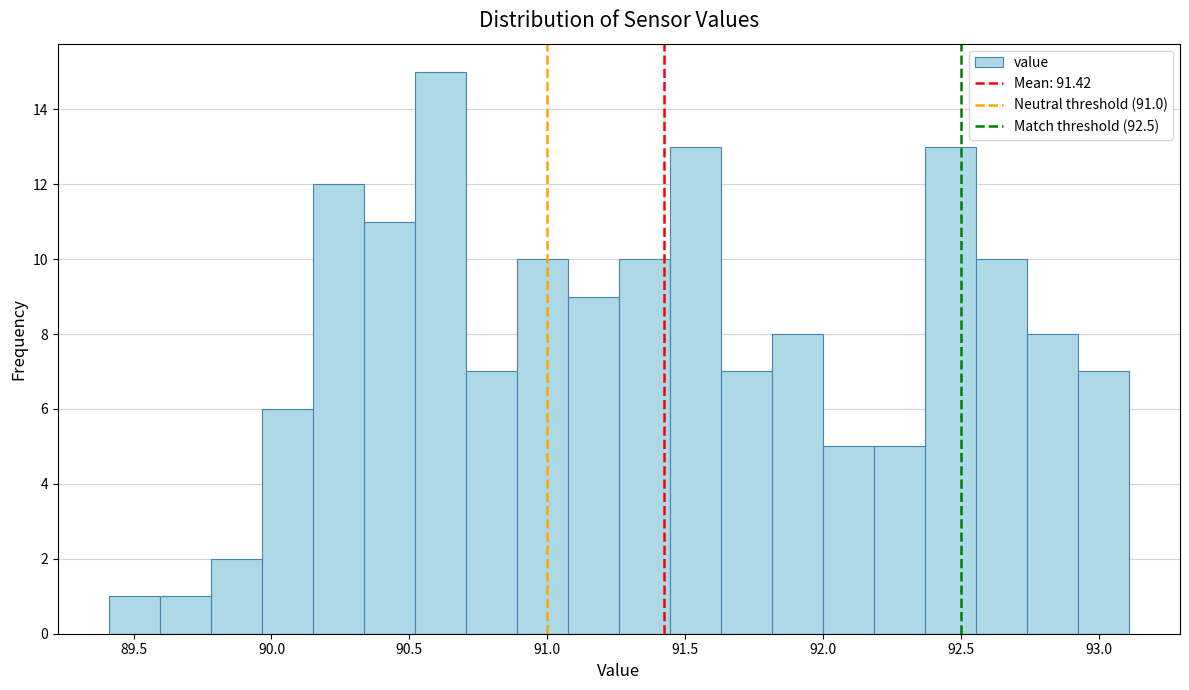

Read against the x-axis, roughly where is the centre of the tallest bar?

90.60